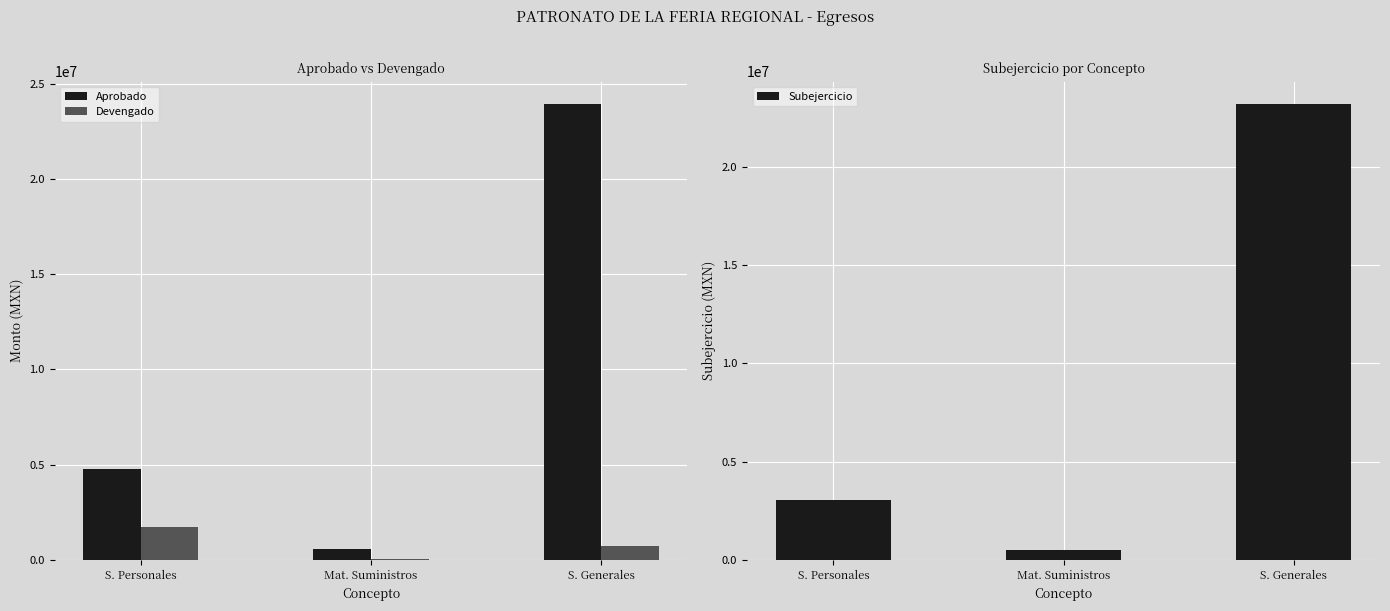

Reading right to left, list all the values displayed in this chart.

Aprobado: Servicios Generales=23935823.0	Materiales Y Suministros=549000.0	Servicios Personales=4770488.0
Devengado: Servicios Generales=741395.8	Materiales Y Suministros=59657.3	Servicios Personales=1703612.9
Subejercicio: Servicios Generales=23194427.2	Materiales Y Suministros=489342.7	Servicios Personales=3066875.1